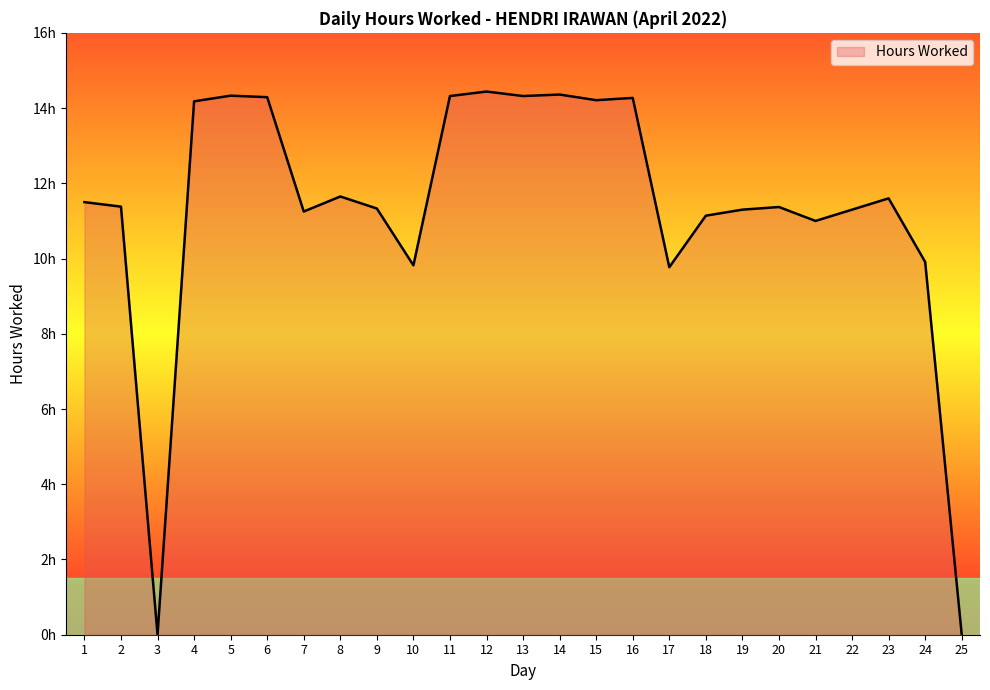

Does the chart have visible grid lines?

No